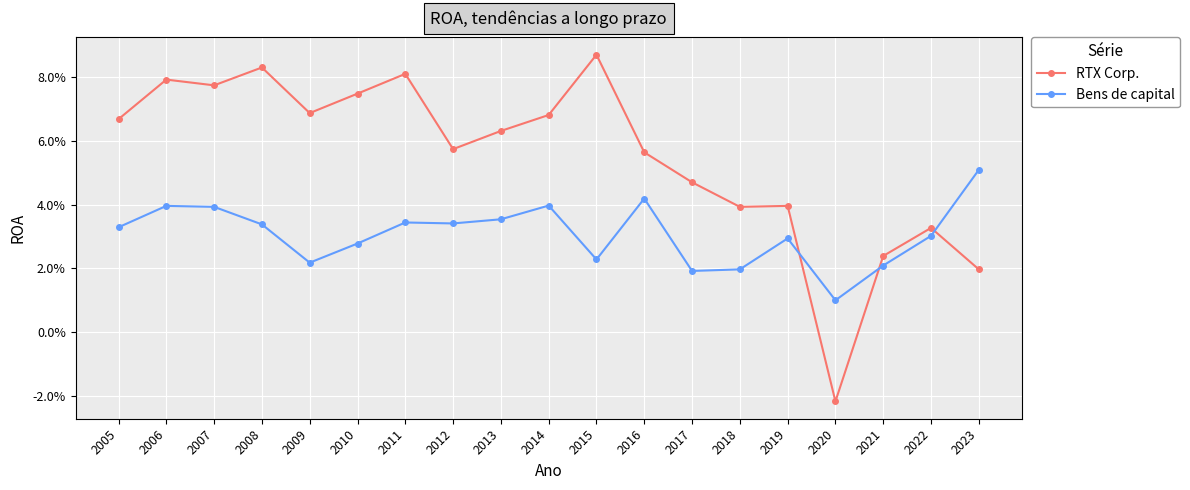

What is the value of the RTX Corp. point at the 6th from the left?

0.1